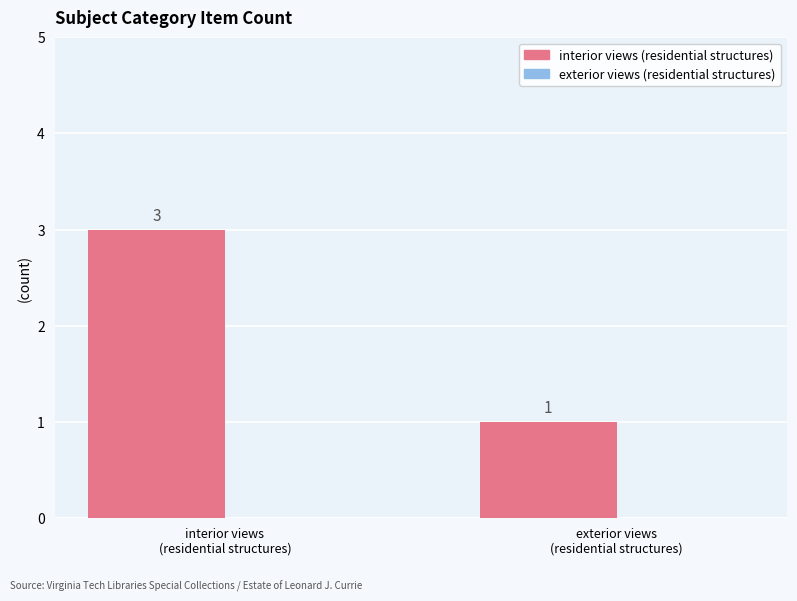

What is the maximum value shown in the chart?

3